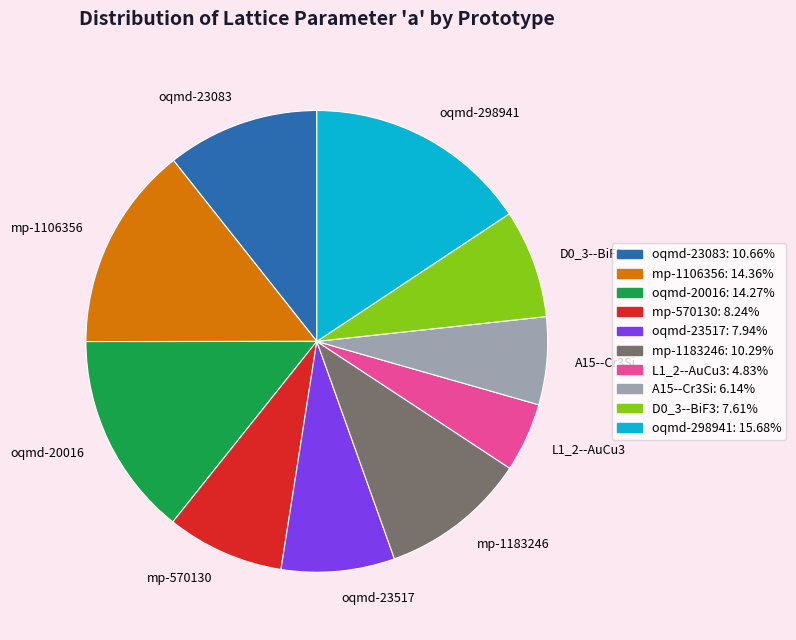

Is there a majority slice in this chart?

No